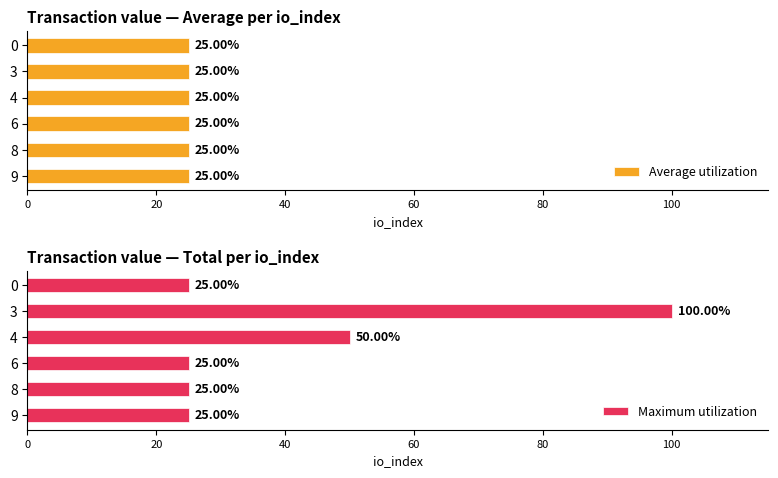

What is the sum of all Maximum utilization values?

250.0